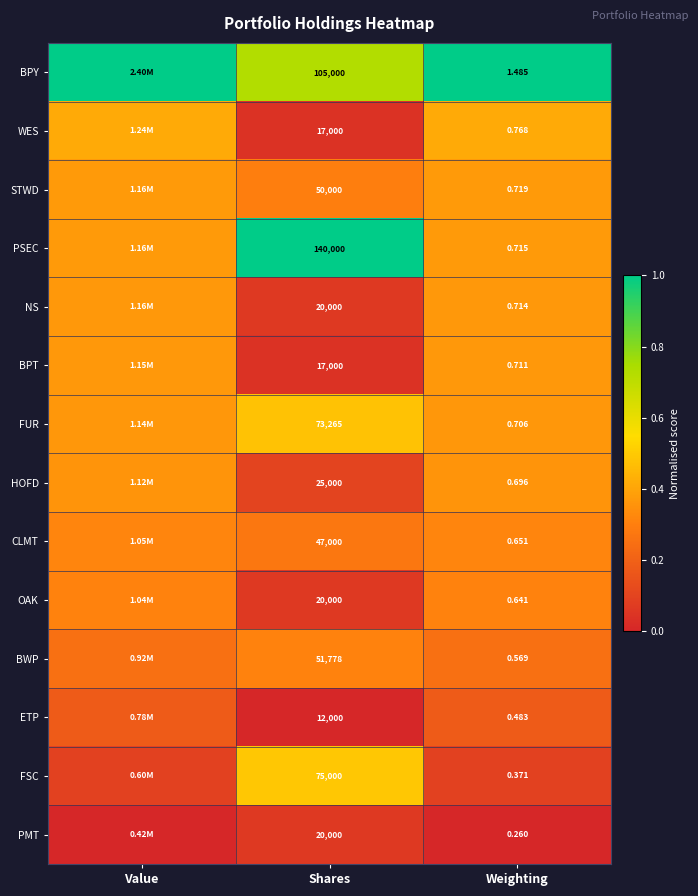

Between Shares and Weighting, which series saw the biggest shift?

PSEC